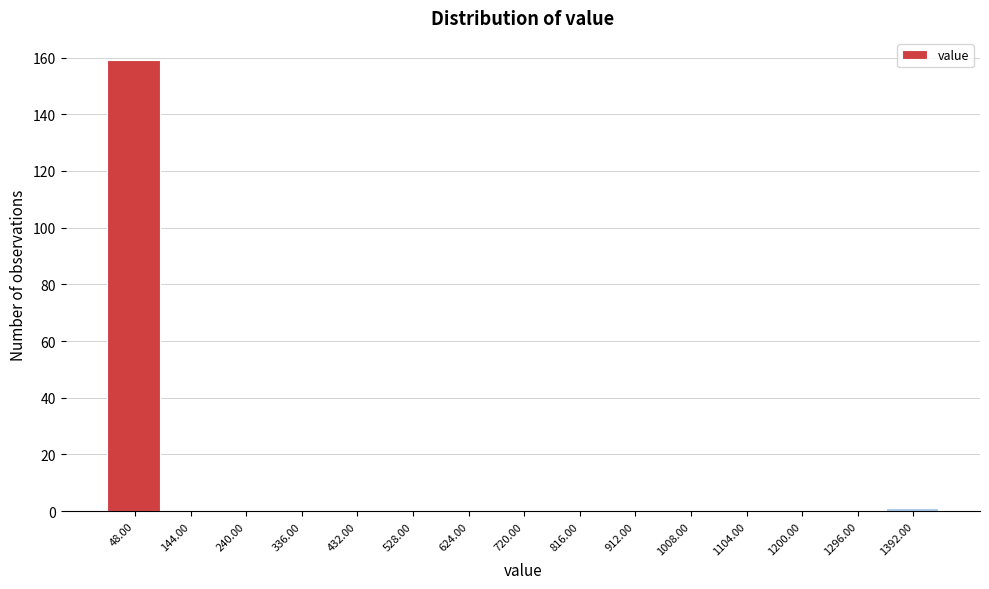

Reading left to right, list every bar in this chart as the range it spans on the x-axis followed by its height. Neither the bar edges nor the heights are printed on the chart, so give them approximately, as read against the axes.

0 to 96: 160
96 to 192: 0
192 to 288: 0
288 to 384: 0
384 to 480: 0
480 to 576: 0
576 to 672: 0
672 to 768: 0
768 to 864: 0
864 to 960: 0
960 to 1056: 0
1056 to 1152: 0
1152 to 1248: 0
1248 to 1344: 0
1344 to 1440: under 2